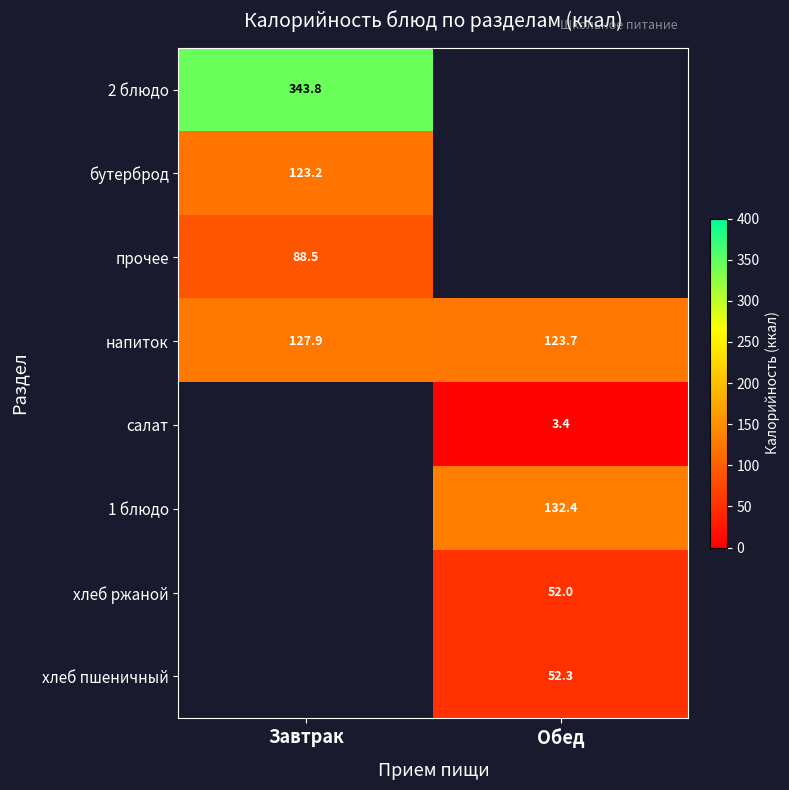

Where does the напиток series first go above 127?

Завтрак